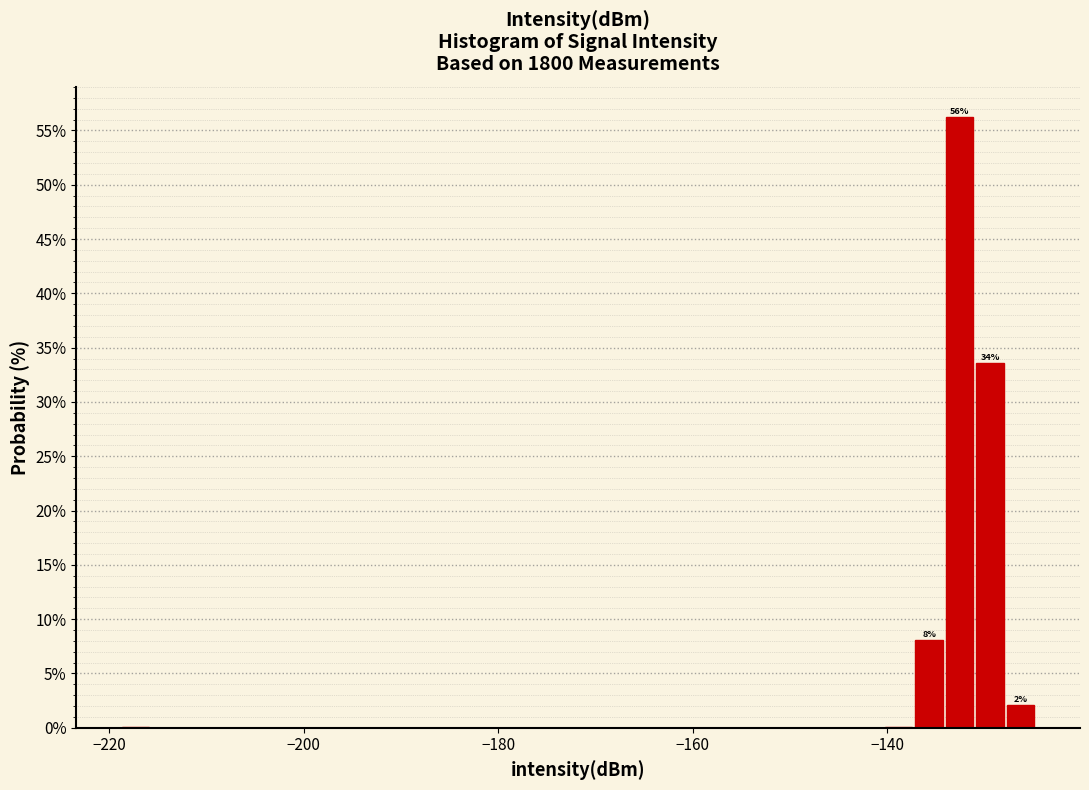

Around what value on the x-axis is the tallest bar? Give the approximate position of its centre, as read against the axis.

-132